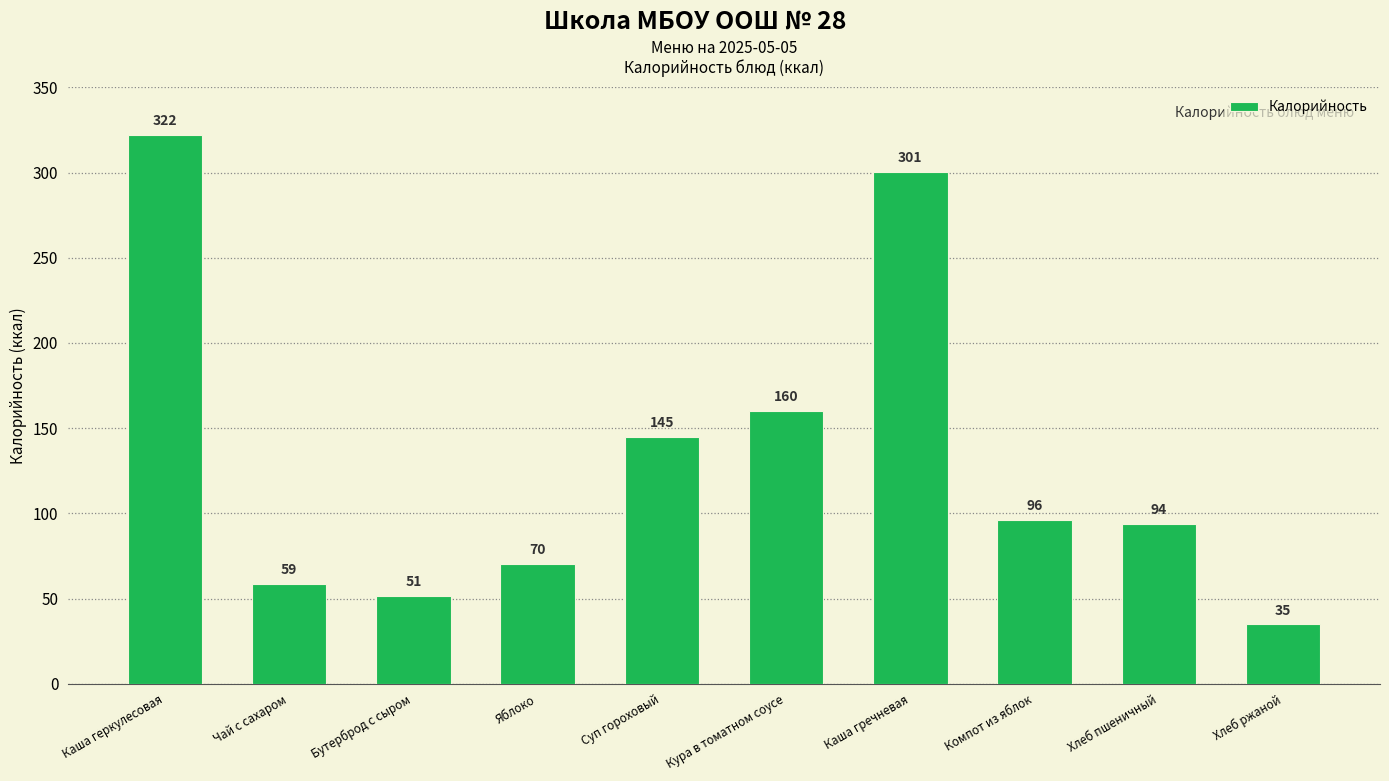

What is the value of the 6th bar from the left?

160.0